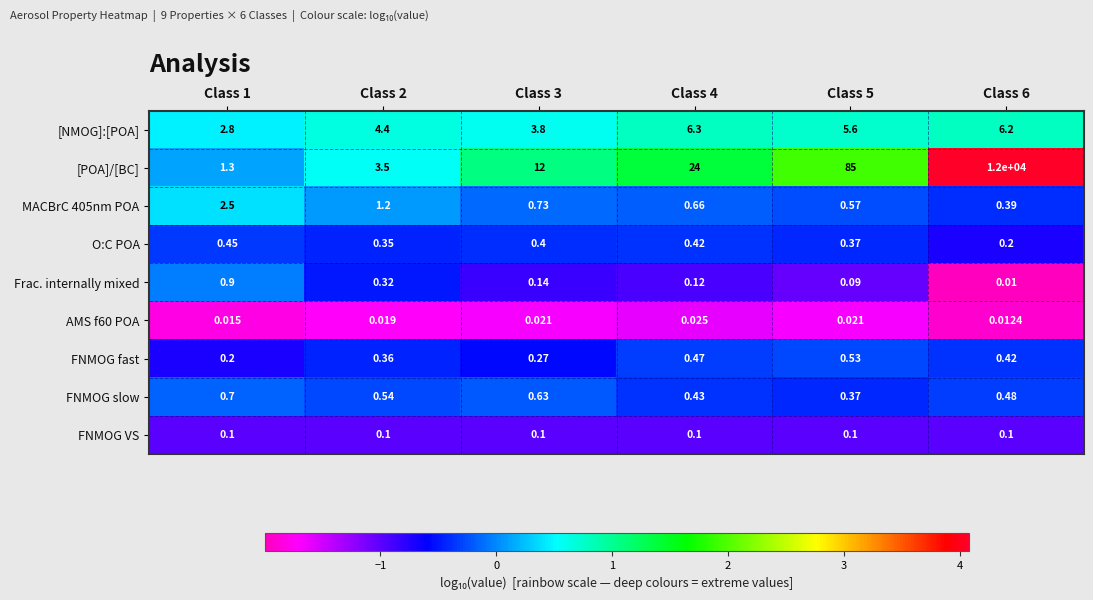

Which series changed the most between Class 3 and Class 6?

[POA]/[BC]